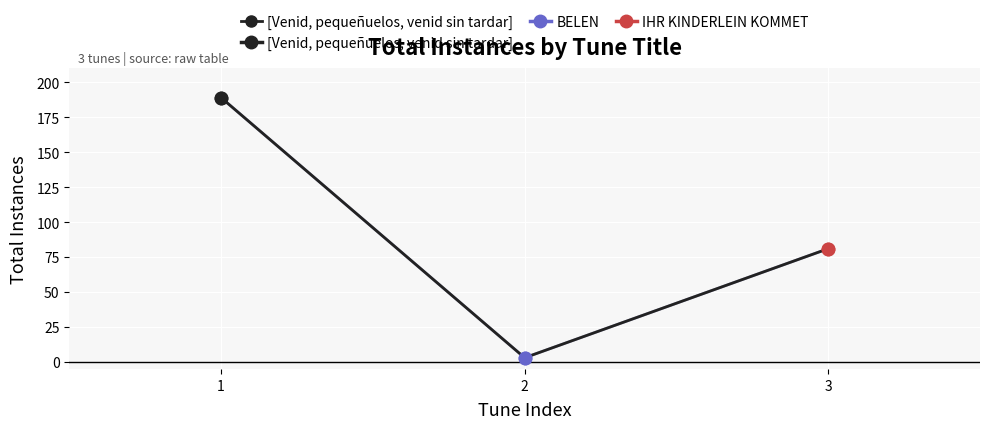

Approximately how many times larger is the value at 1 compared to 3?

2.3